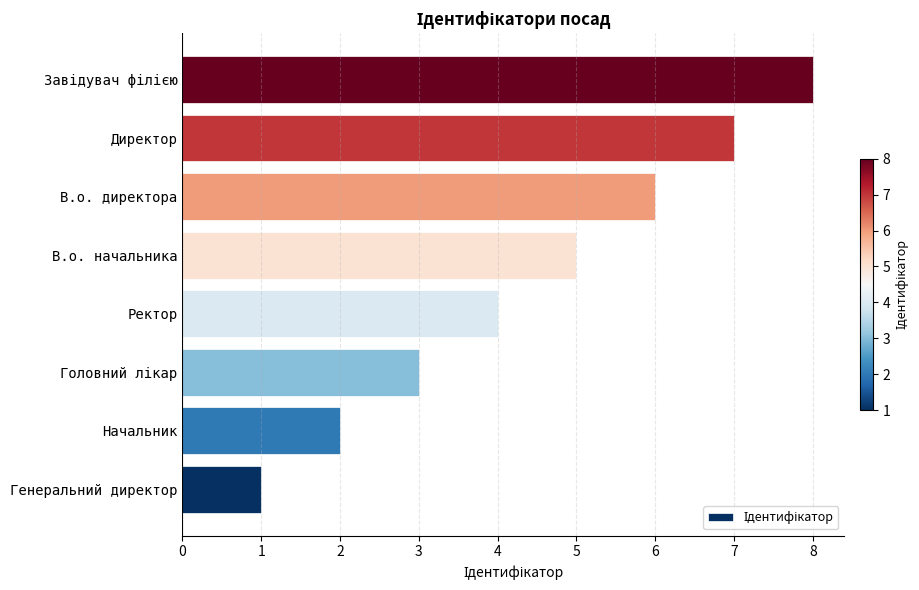

How many categories are shown in the chart?

8